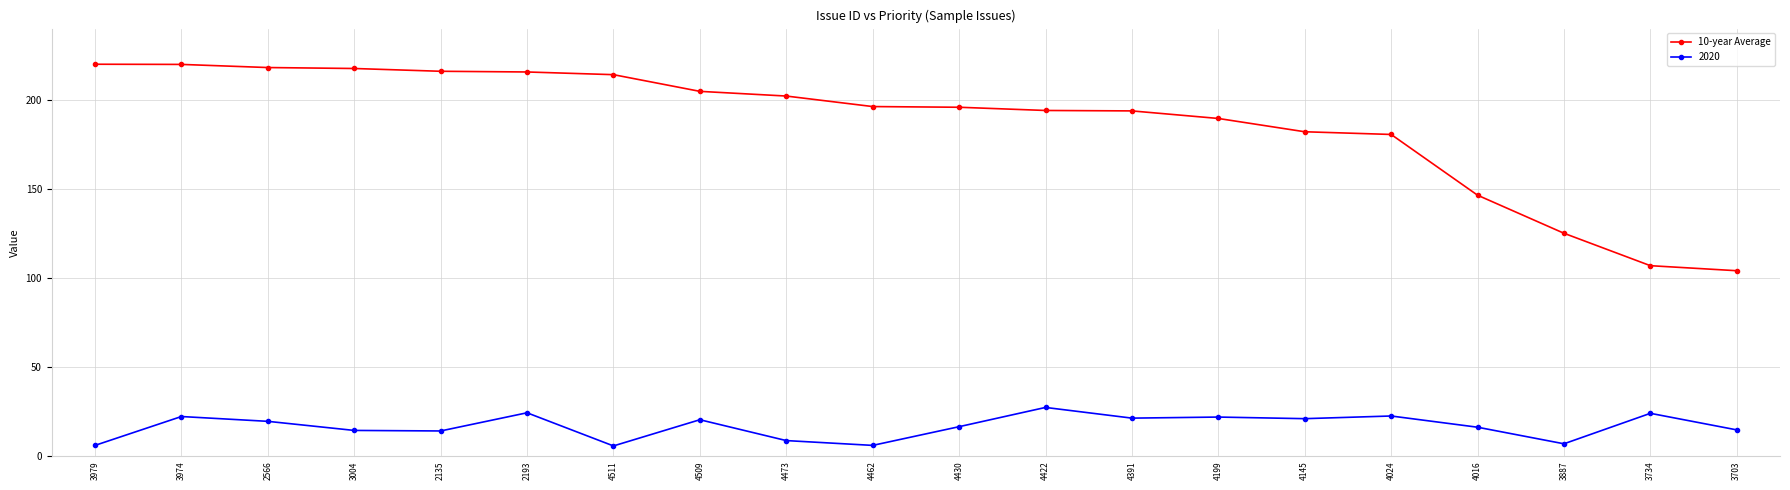

List the series in order of their overall mean, highest first.

10-year Average, 2020